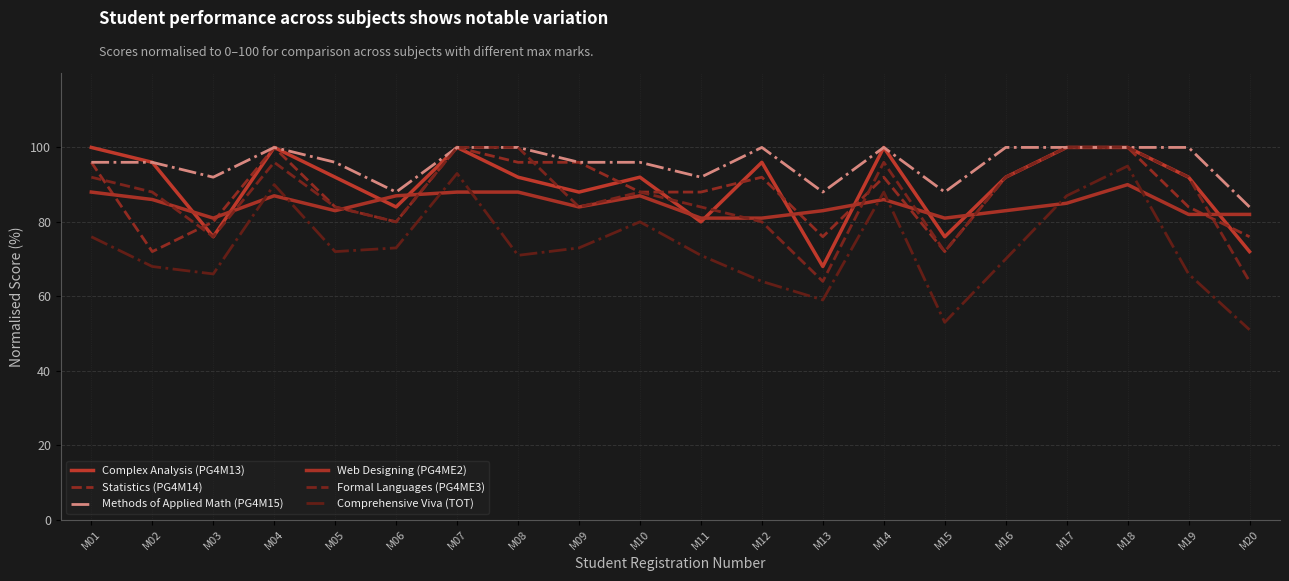

Rank the categories by Formal Languages (PG4ME3) value from highest to lowest.

M07, M08, M17, M18, M04, M14, M01, M16, M19, M02, M10, M05, M09, M11, M06, M12, M03, M15, M13, M20